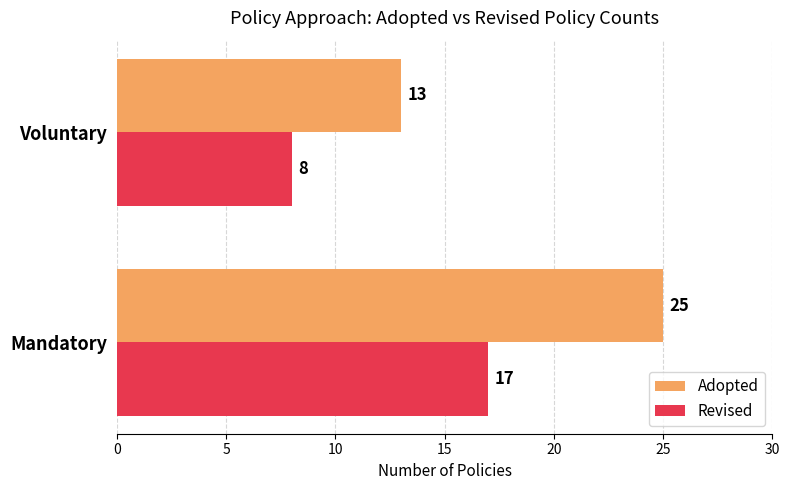

What is the average value of the Adopted series?

19